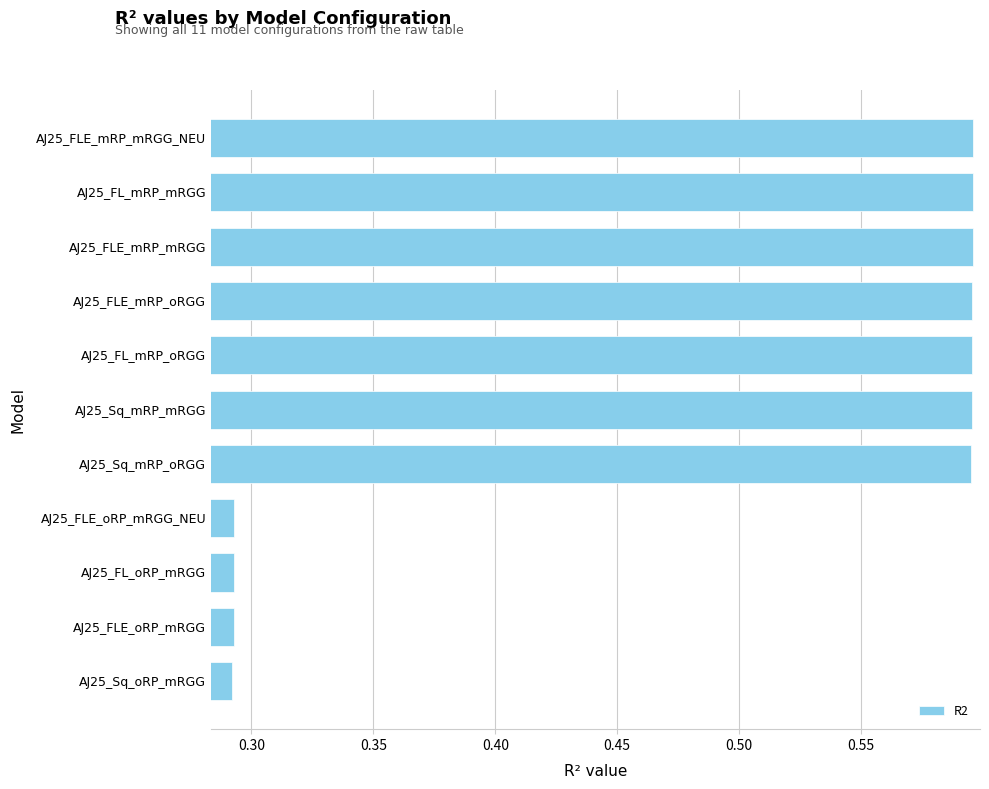

What is the label of the 5th bar from the top?

AJ25_FL_mRP_oRGG